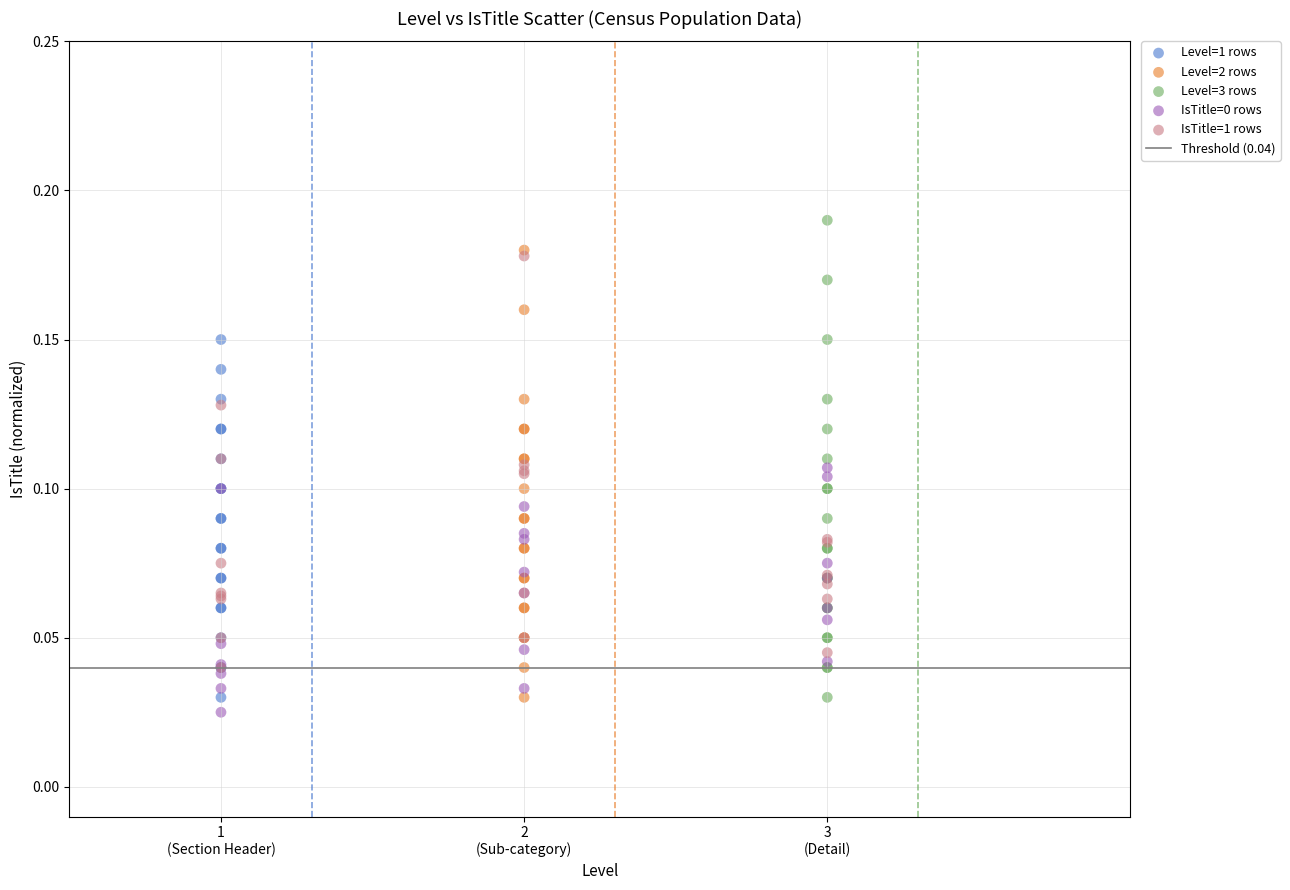

Which series contains the highest Y value?

Level=3 rows